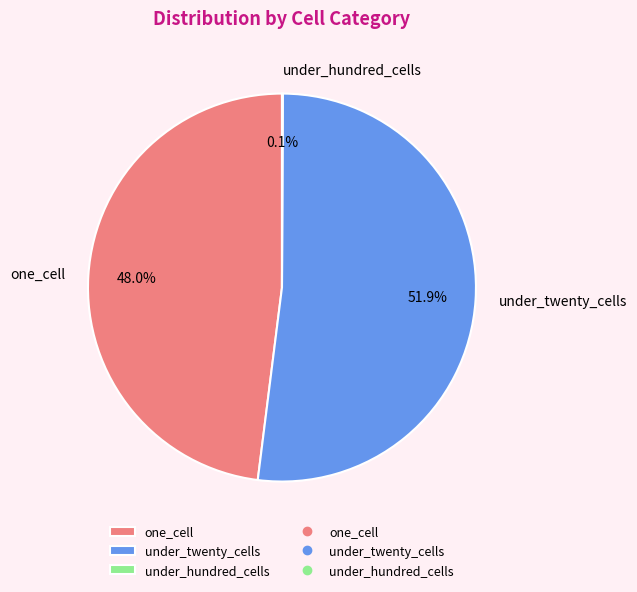

Do one_cell and under_twenty_cells together represent more than half of the pie?

Yes